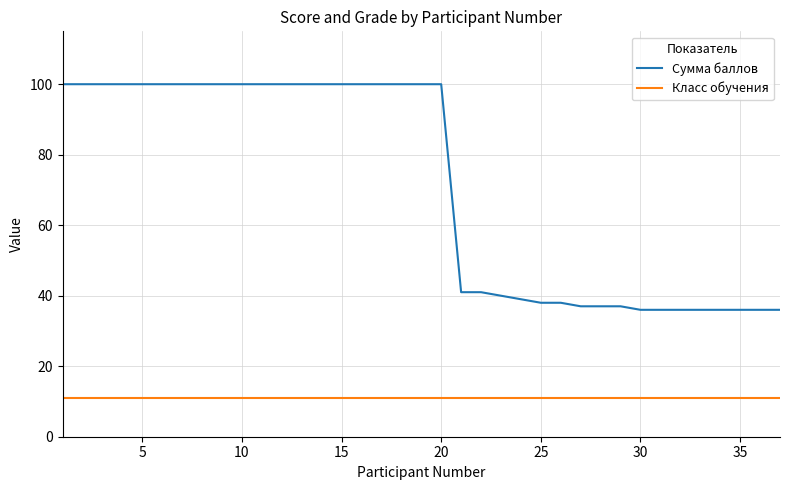

List the series in order of their overall mean, lowest first.

Класс обучения, Сумма баллов